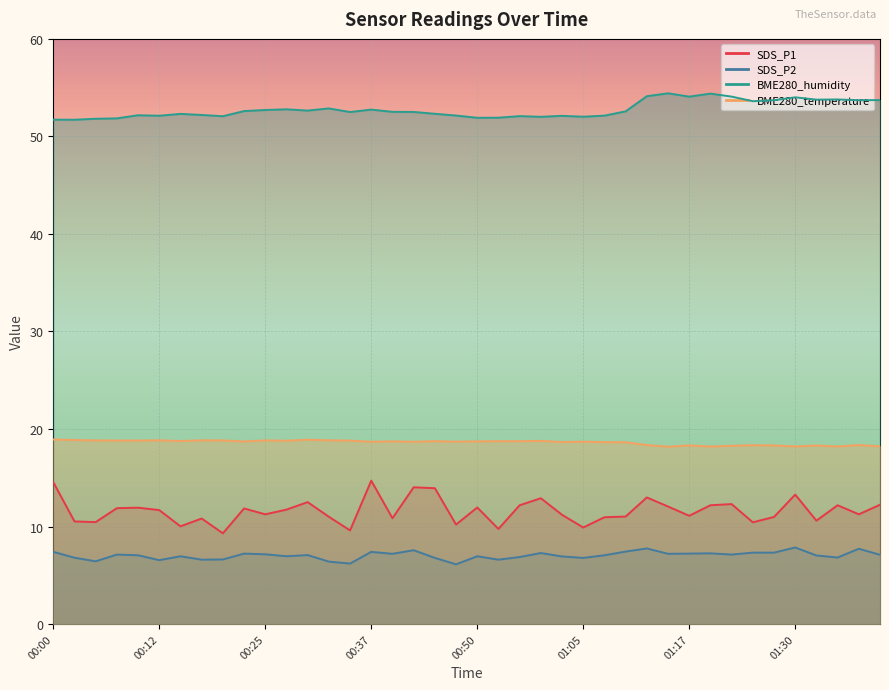

In SDS_P2, how many points are higher than both neighbors (excluding endpoints)?

12